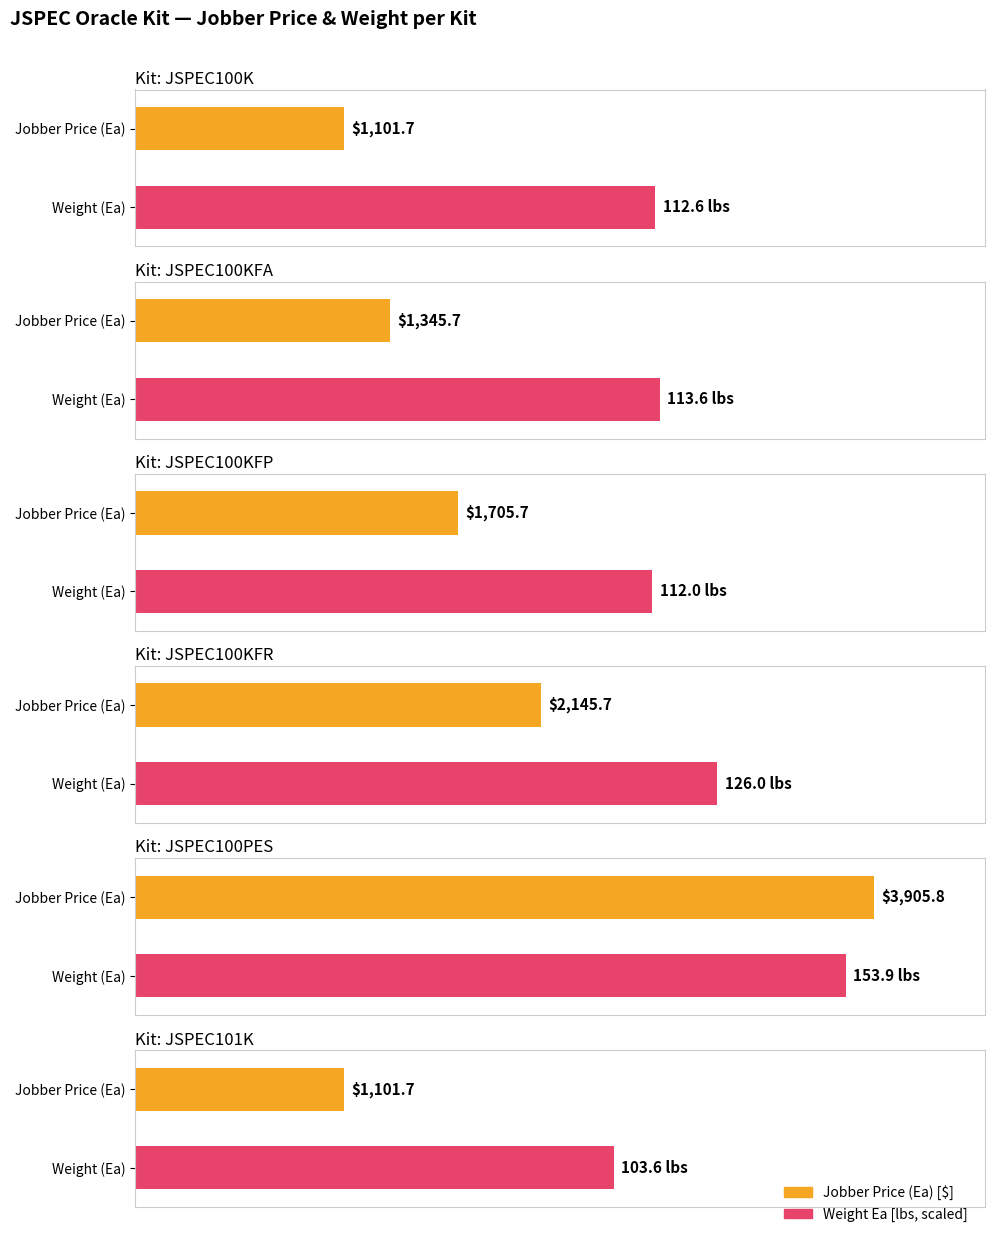

What is the sum of all Jobber Price (Ea) values?

11306.3